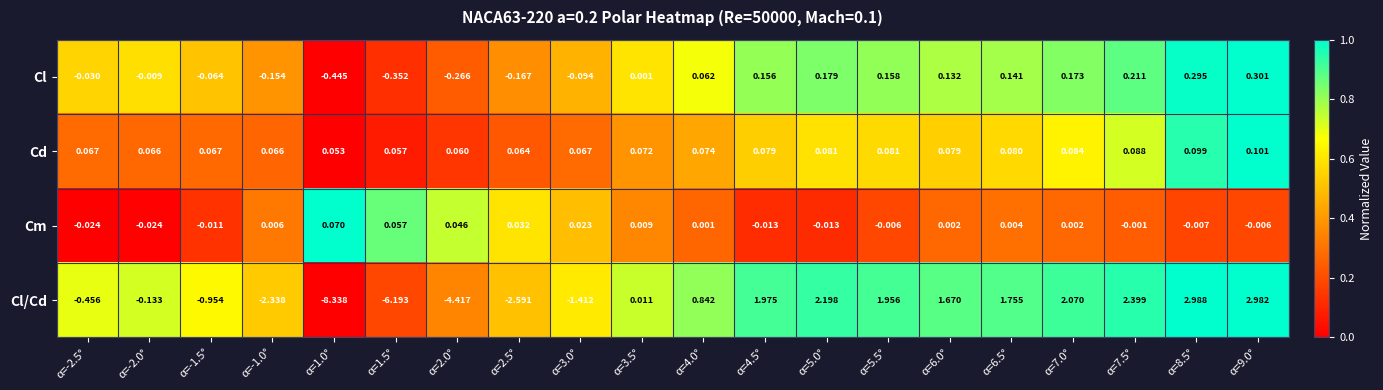

Which series has the largest total across all categories?

Cd